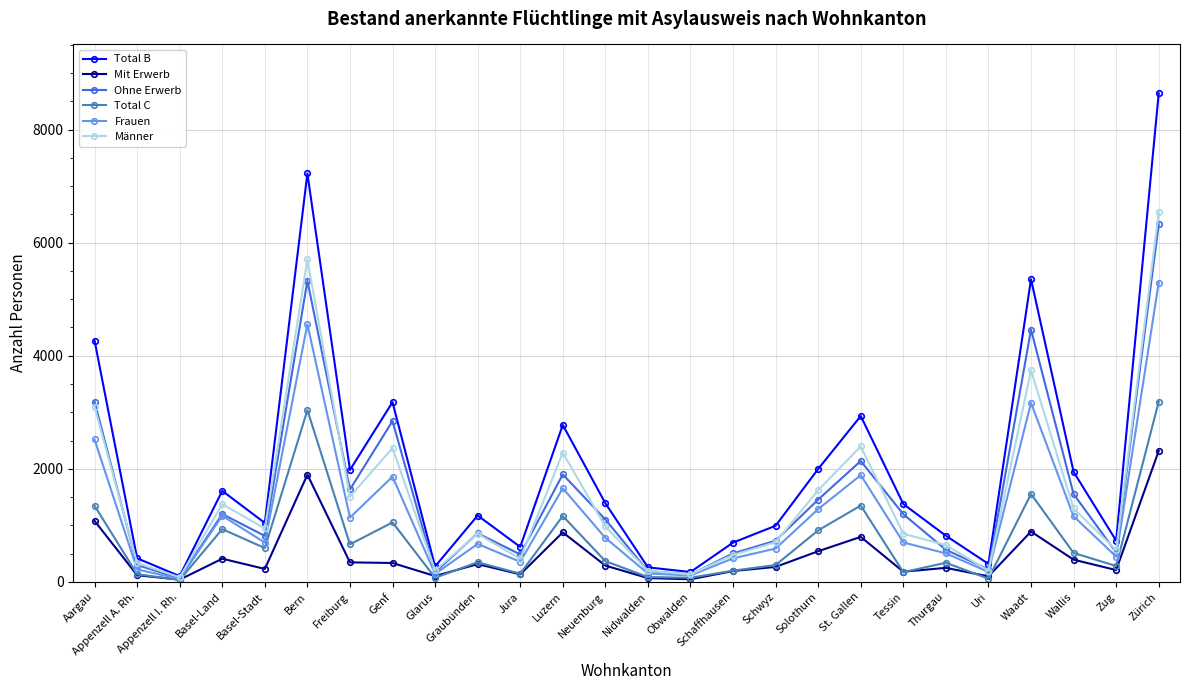

Between Nidwalden and Zürich, which series saw the biggest shift?

Total B